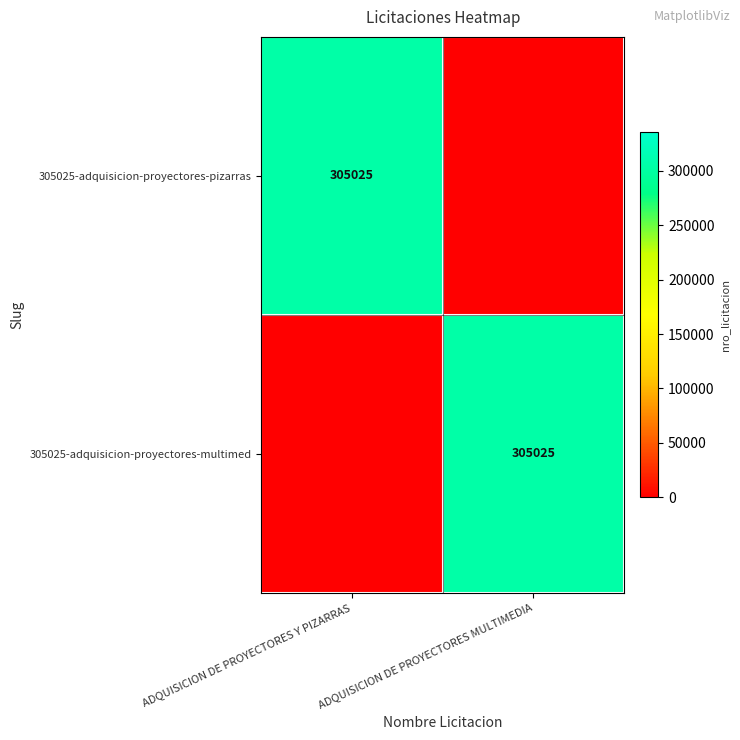

True or false: 305025-adquisicion-proyectores-multimed has a value of 477026 at ADQUISICION DE PROYECTORES MULTIMEDIA.

False